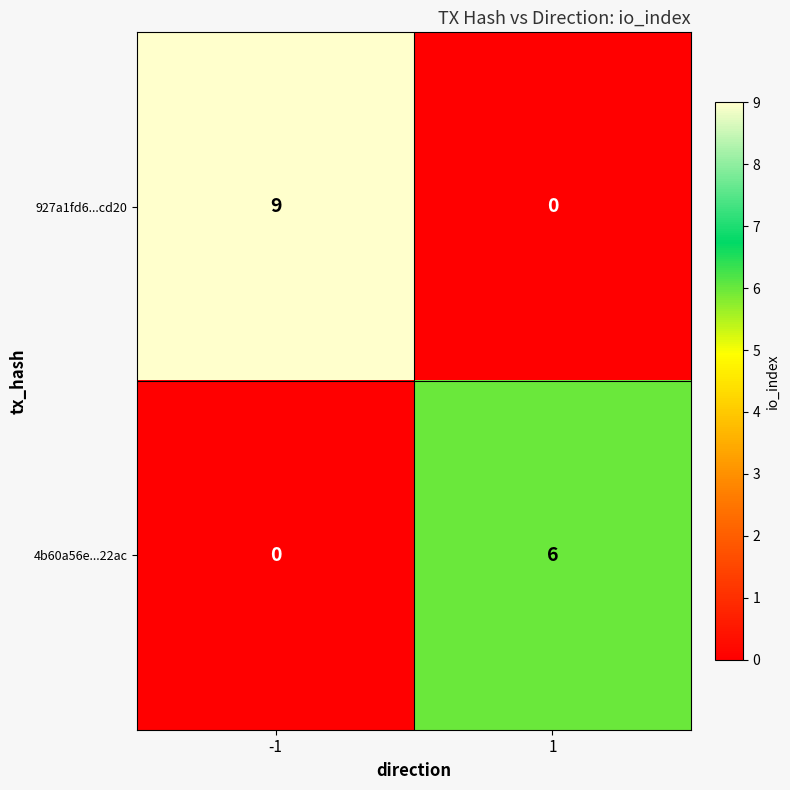

Which series has the largest total across all categories?

927a1fd6...cd20